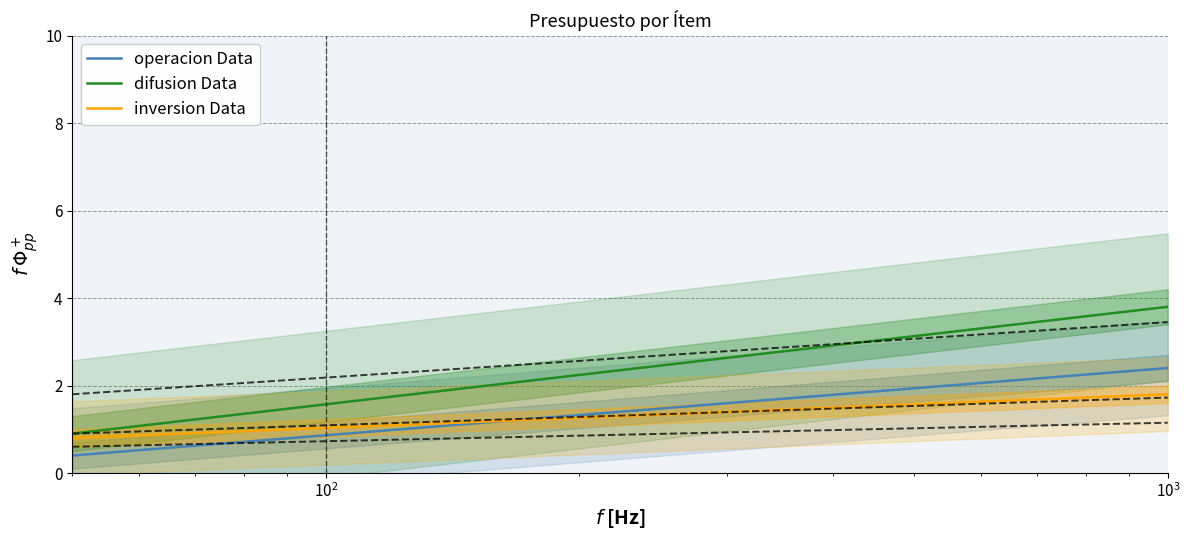

How many intersections are there between inversion Data and operacion Data?

1